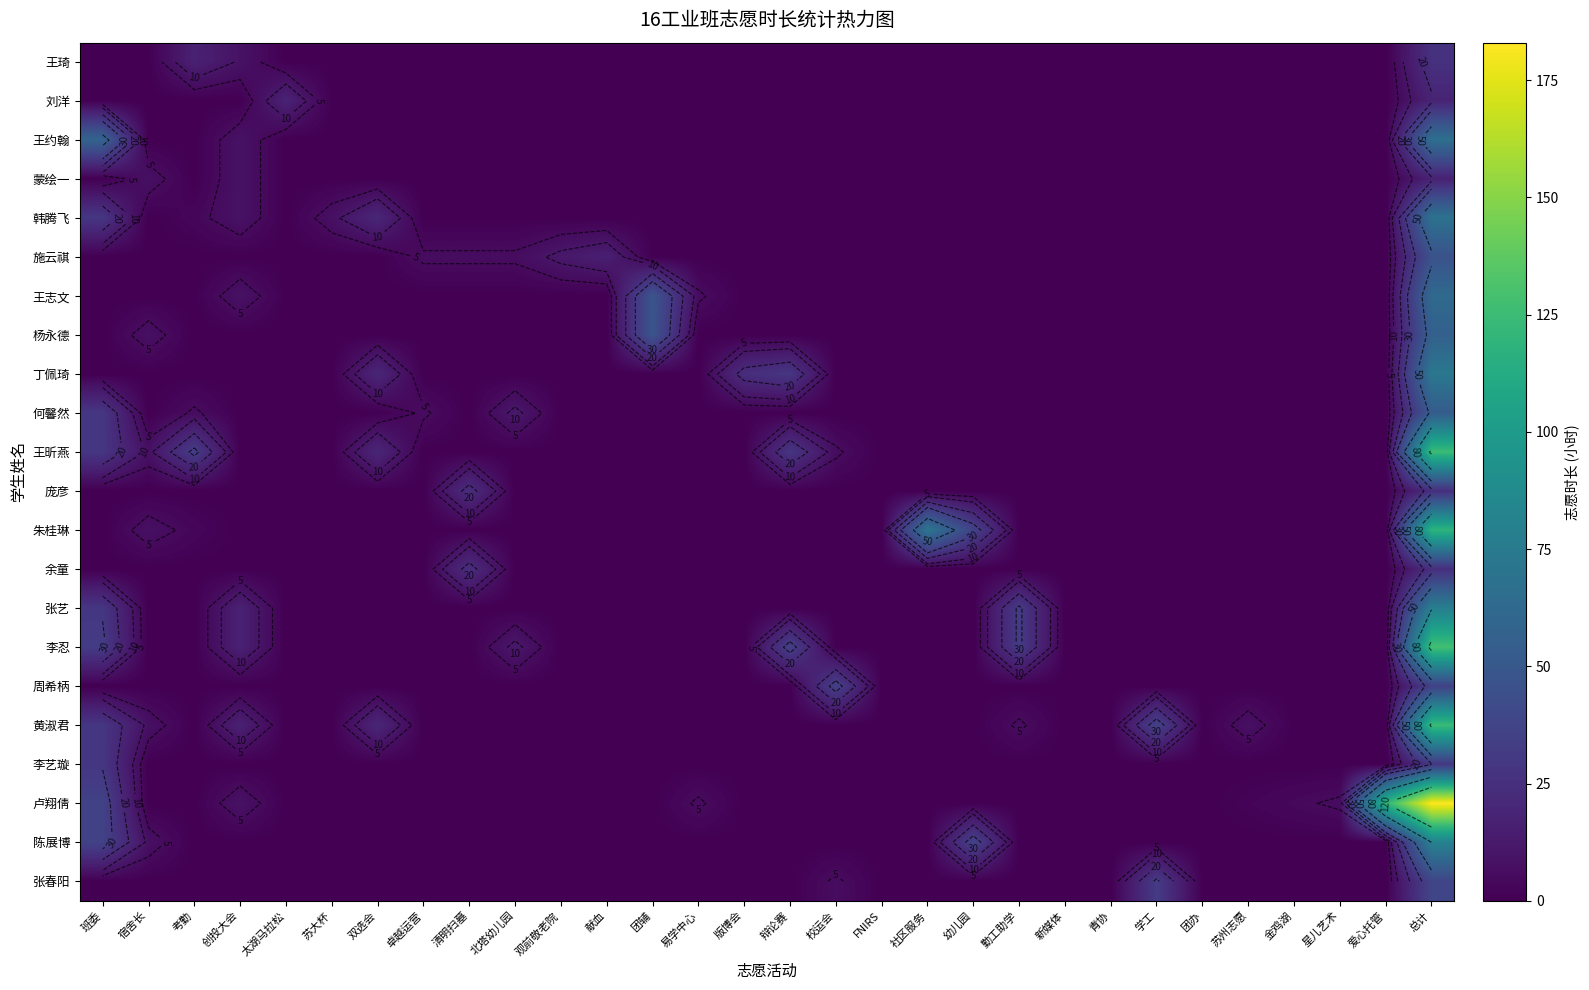

What is the total value across all series at 卓越运营?

12